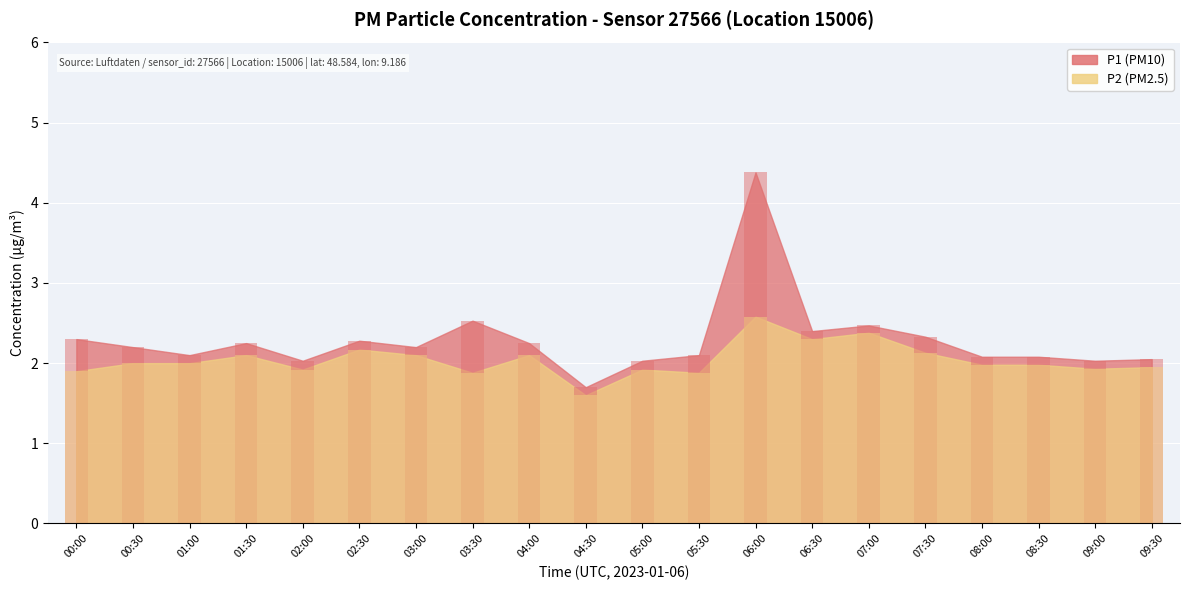

Which has a higher value, 06:00 or 07:30?

06:00